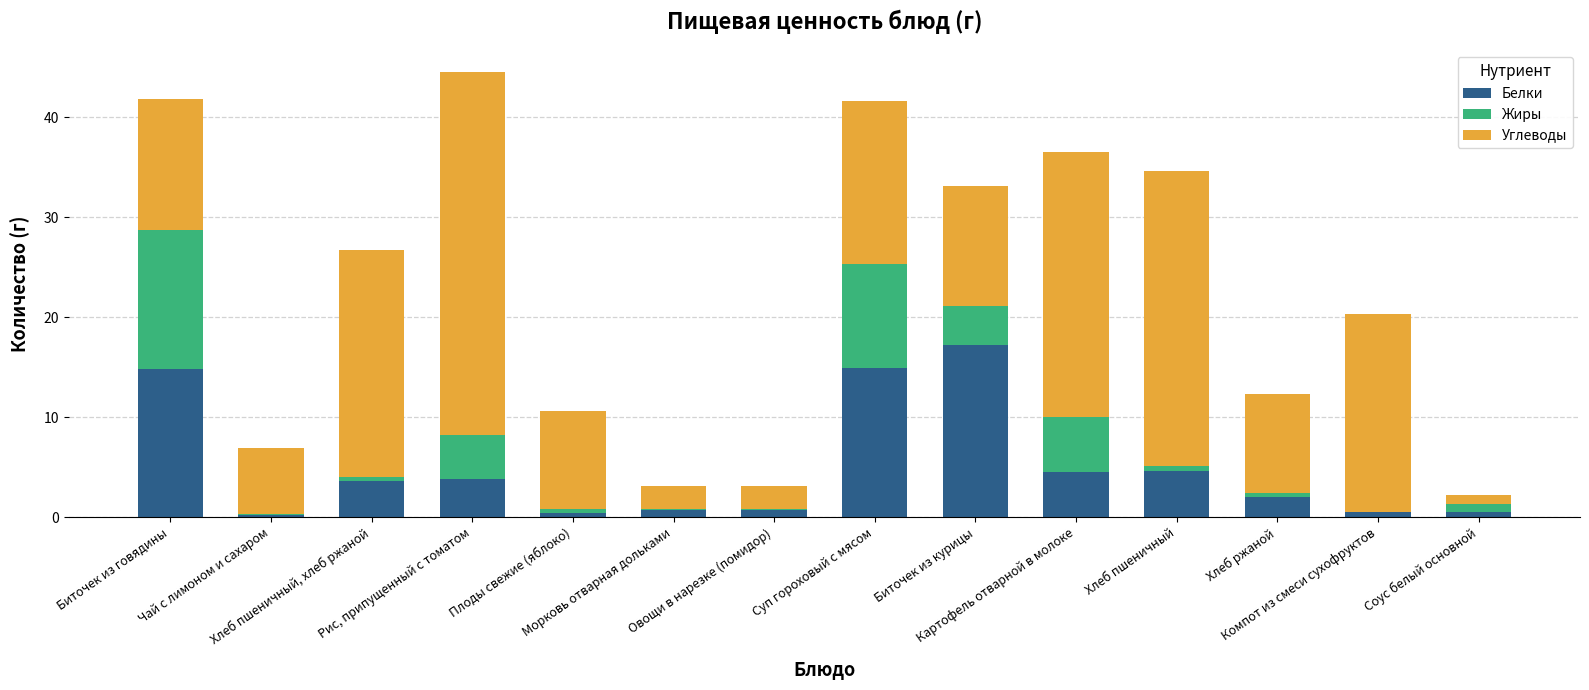

At which label does Углеводы first exceed 13?

Биточек из говядины